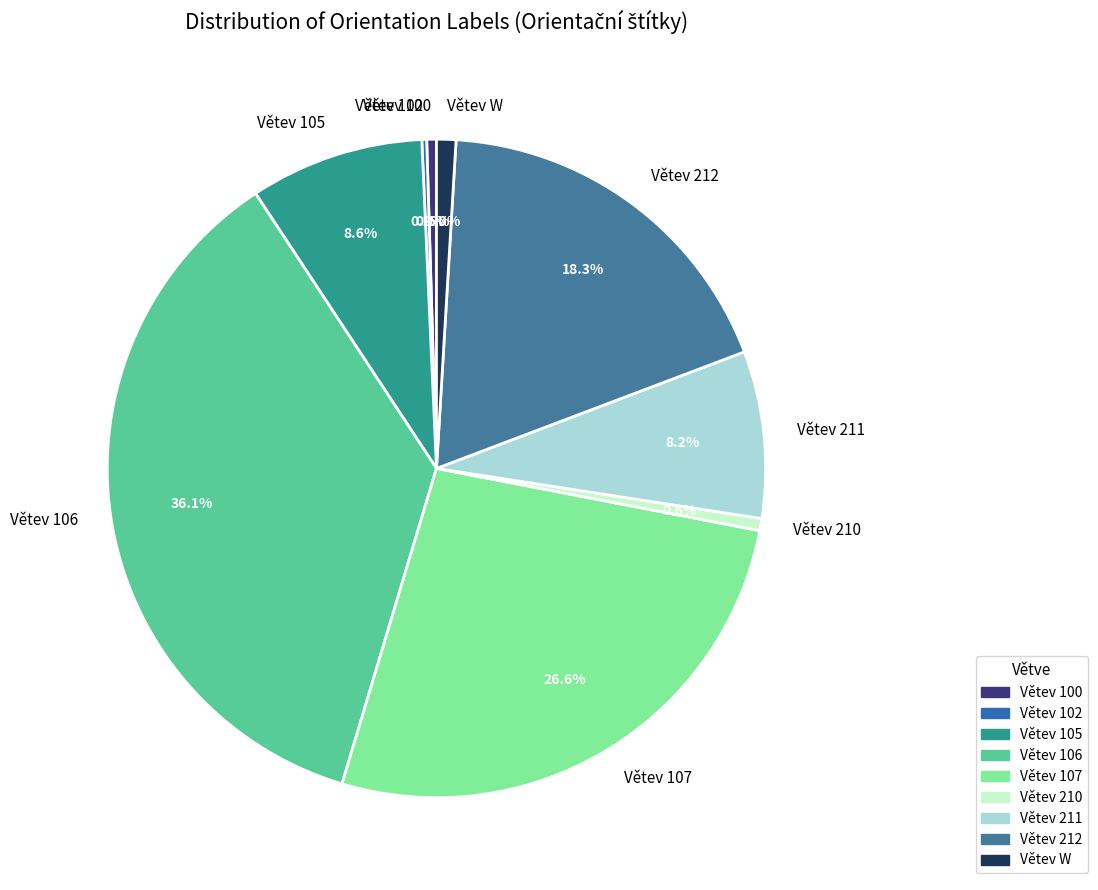

To the nearest percent, what is the average slice percentage?

11%